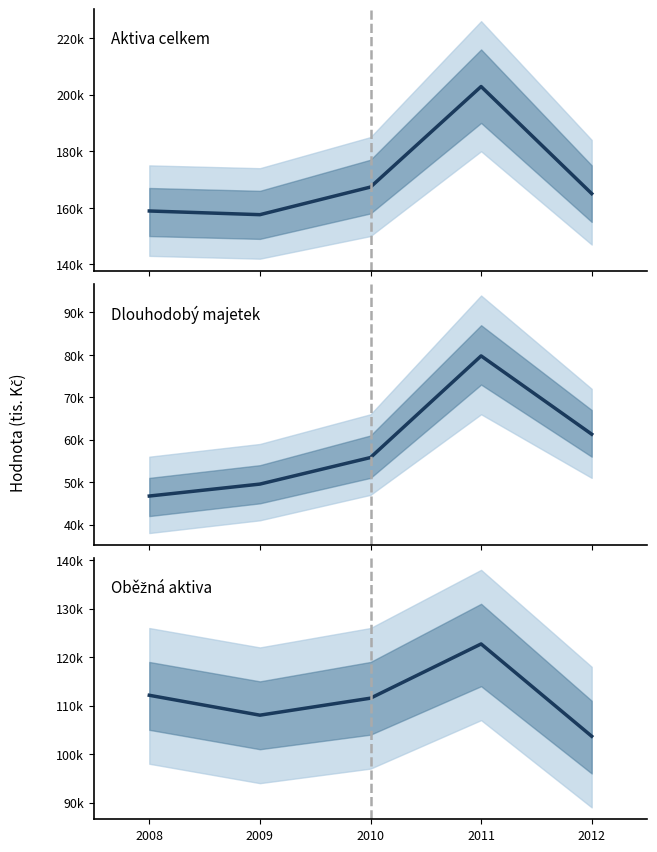

Which series has the largest range (max minus min)?

Aktiva celkem